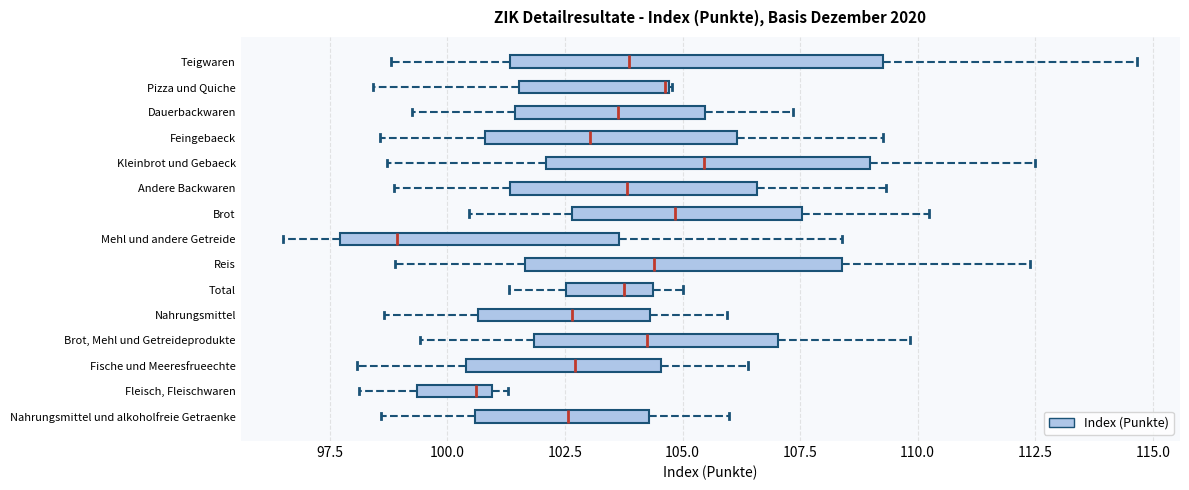

Reading bottom to top, read every box against the x-axis: the position of its median line, the range the box covers, and the ends of its whiskers. The values are not printed on the chart, so give them approximately, as read against the axis.

Nahrungsmittel und alkoholfreie Getraenke: median 102.5, box 100.5 to 104.5, whiskers 98.5 to 106.0
Fleisch, Fleischwaren: median 100.5, box 99.5 to 101.0, whiskers 98.0 to 101.5
Fische und Meeresfrueechte: median 102.5, box 100.5 to 104.5, whiskers 98.0 to 106.5
Brot, Mehl und Getreideprodukte: median 104.5, box 102.0 to 107.0, whiskers 99.5 to 110.0
Nahrungsmittel: median 102.5, box 100.5 to 104.5, whiskers 98.5 to 106.0
Total: median 103.5, box 102.5 to 104.5, whiskers 101.5 to 105.0
Reis: median 104.5, box 101.5 to 108.5, whiskers 99.0 to 112.5
Mehl und andere Getreide: median 99.0, box 97.5 to 103.5, whiskers 96.5 to 108.5
Brot: median 105.0, box 102.5 to 107.5, whiskers 100.5 to 110.0
Andere Backwaren: median 104.0, box 101.5 to 106.5, whiskers 99.0 to 109.5
Kleinbrot und Gebaeck: median 105.5, box 102.0 to 109.0, whiskers 98.5 to 112.5
Feingebaeck: median 103.0, box 101.0 to 106.0, whiskers 98.5 to 109.5
Dauerbackwaren: median 103.5, box 101.5 to 105.5, whiskers 99.0 to 107.5
Pizza und Quiche: median 104.5 (drawn on the box's right edge), box 101.5 to 104.5, whiskers 98.5 to 105.0
Teigwaren: median 104.0, box 101.5 to 109.5, whiskers 99.0 to 114.5